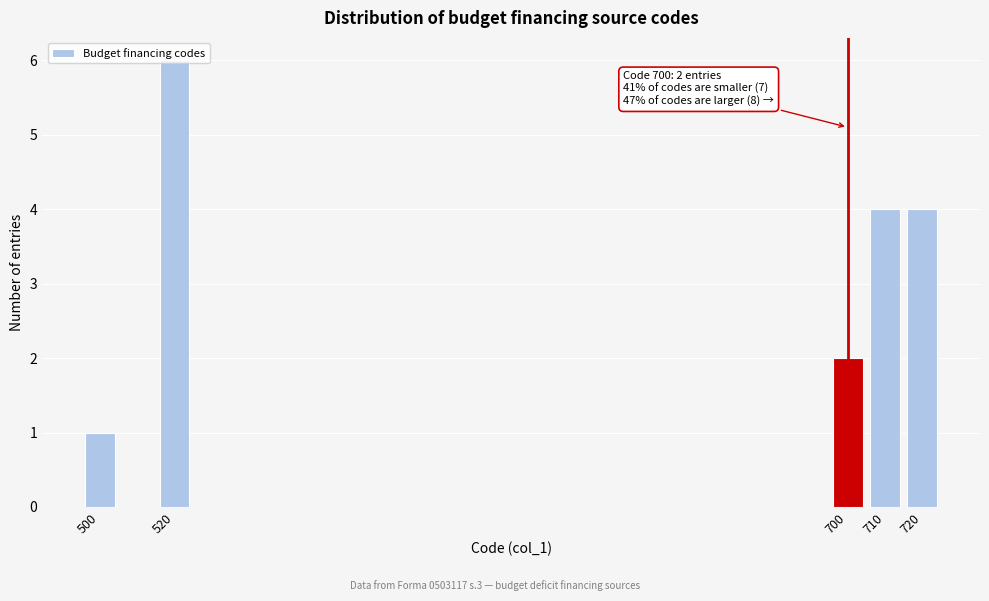

What is the approximate value at 720?

4